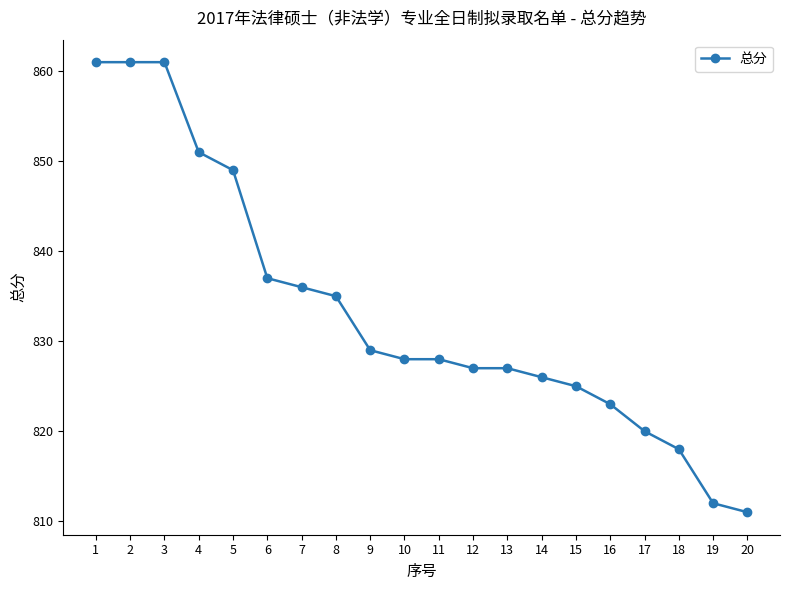

What is the average value?

833